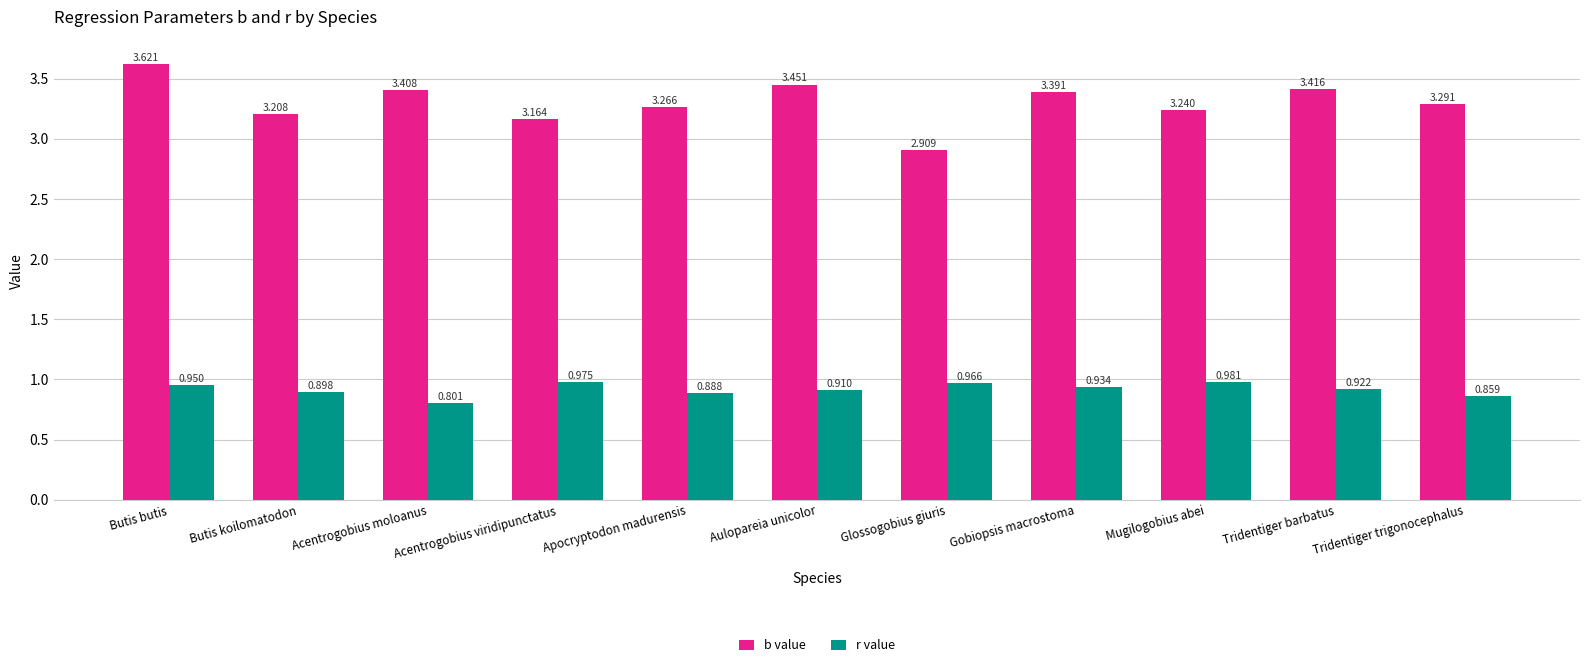

Which series has the largest range (max minus min)?

b value